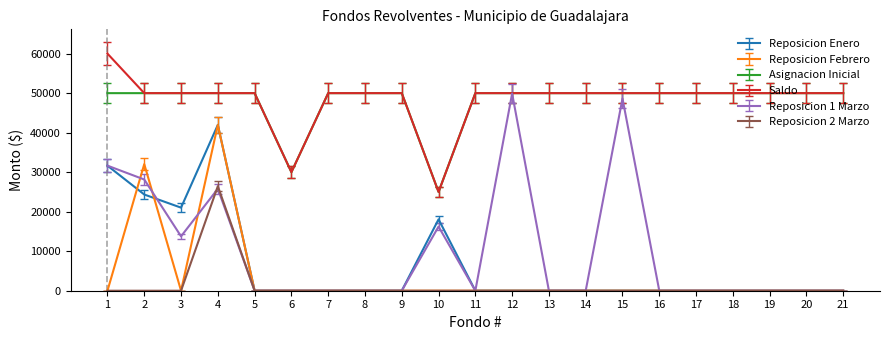

What is the difference between the maximum and minimum values in the Reposicion Enero series?

41969.1